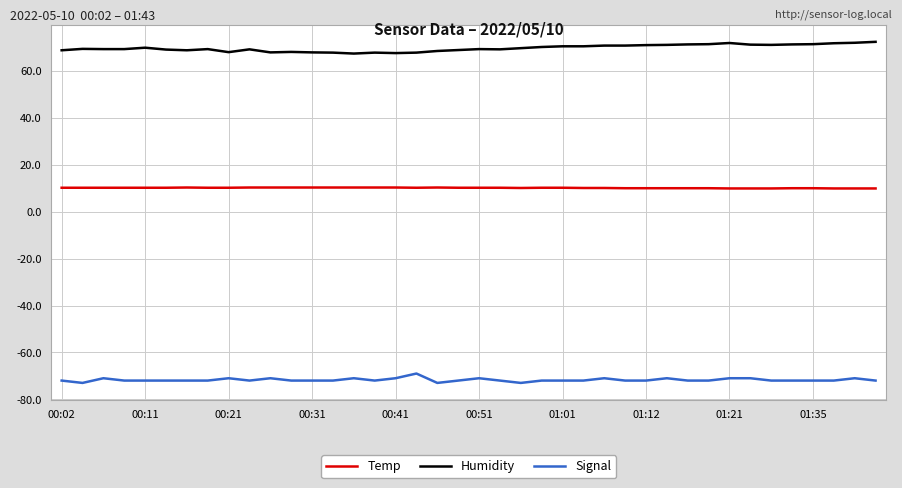

What is the minimum value for Signal?

-73.0